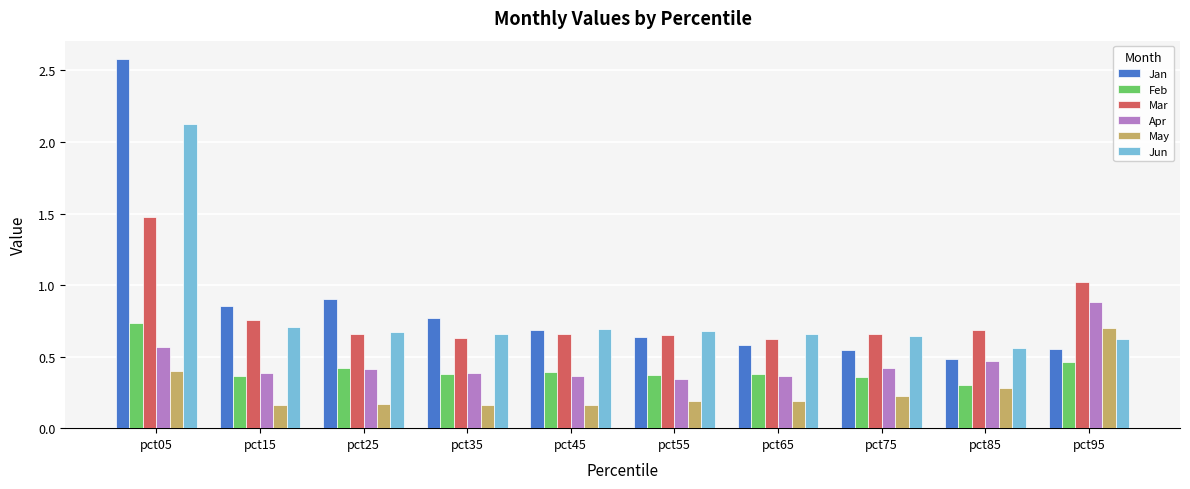

At which label does Jun reach its minimum?

pct85